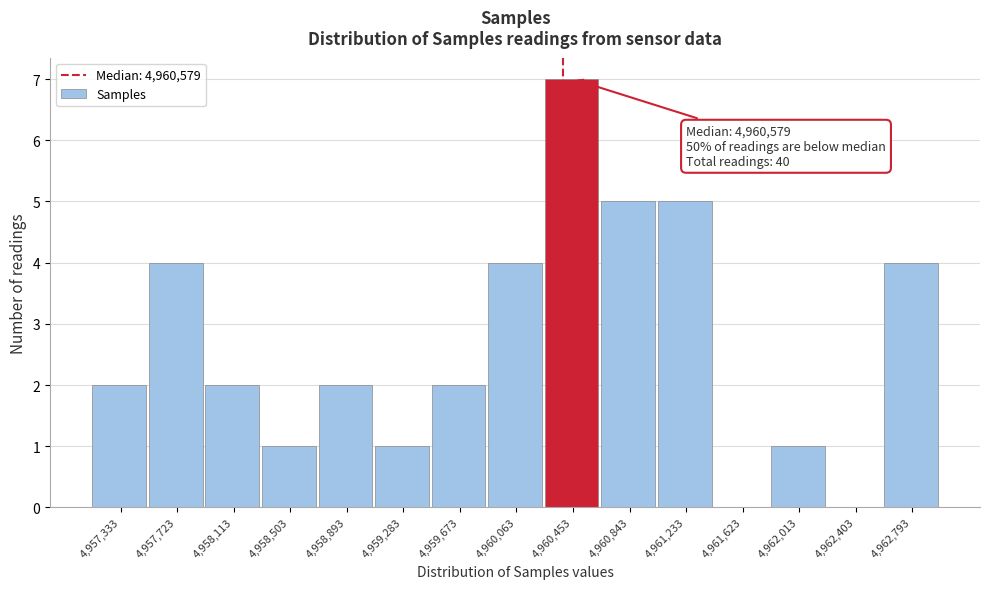

Reading left to right, what are all the values shown in this chart?

4,957,333=2	4,957,723=4	4,958,113=2	4,958,503=1	4,958,893=2	4,959,283=1	4,959,673=2	4,960,063=4	4,960,453=7	4,960,843=5	4,961,233=5	4,961,623=0	4,962,013=1	4,962,403=0	4,962,793=4